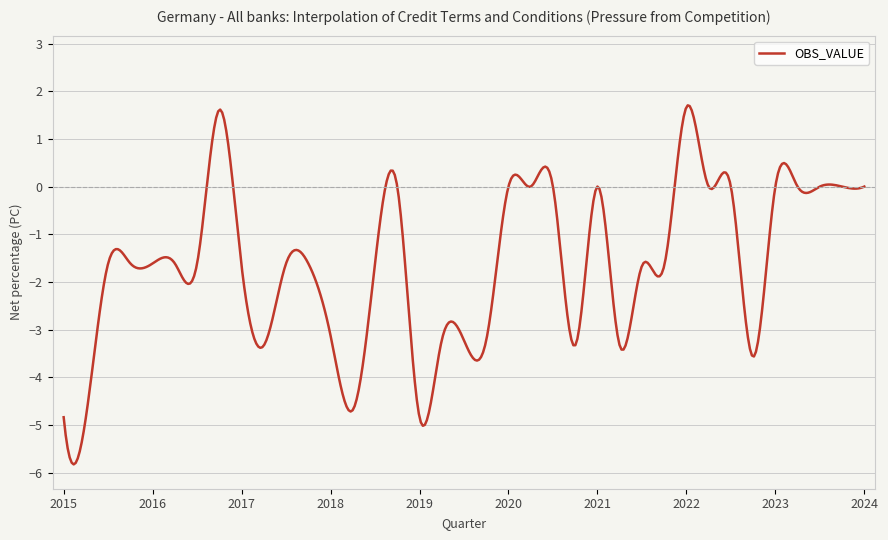

True or false: there are more than 1 points higher than both neighbors.

True